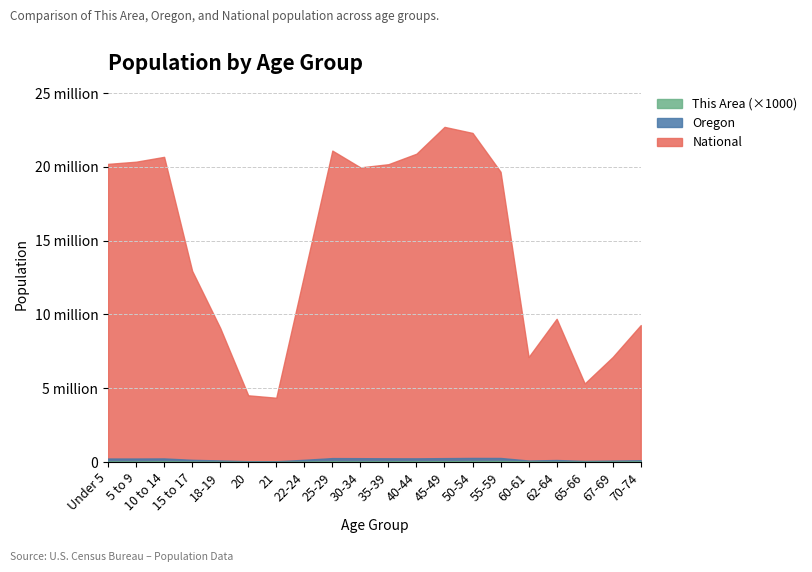

Which series has the largest range (max minus min)?

National